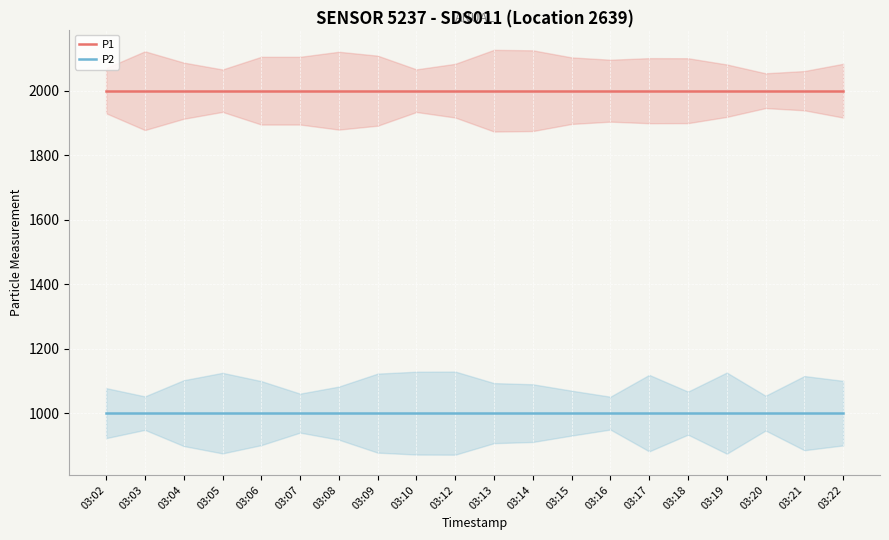

What is the smallest value displayed?

999.9